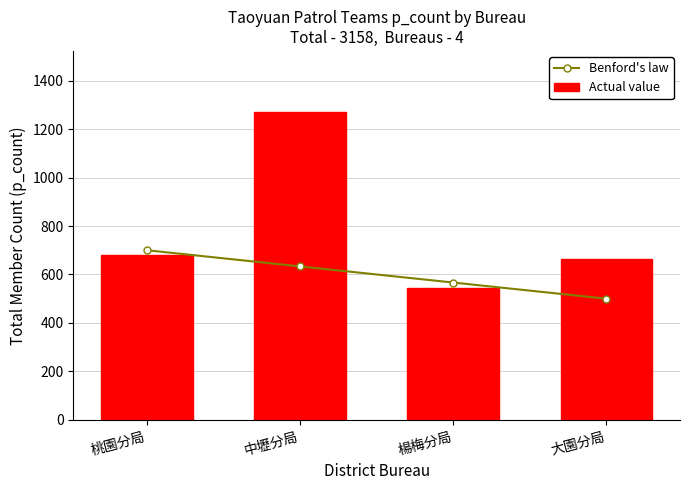

At which label is Actual value closest to 907?

桃園分局